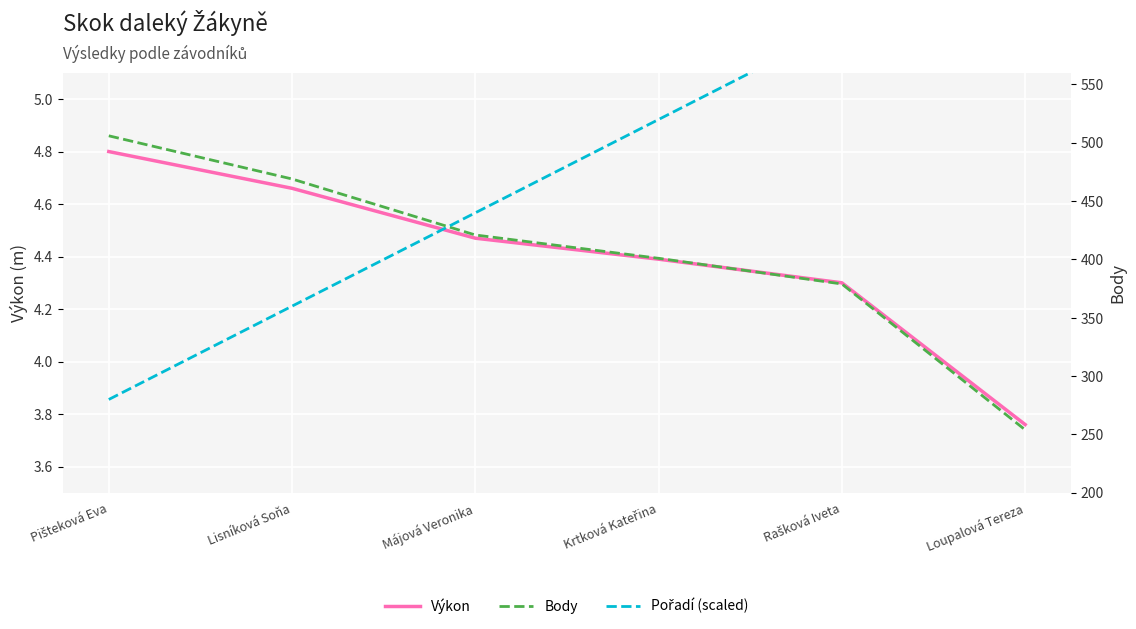

How many values in the Výkon series are below 4?

1